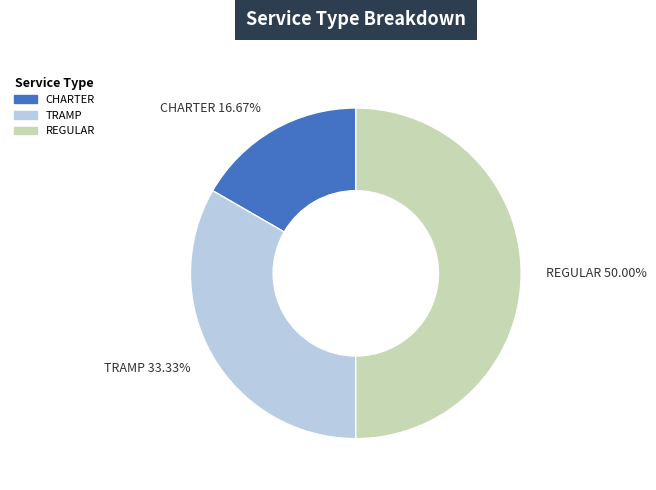

To the nearest percent, what is the combined percentage of REGULAR and TRAMP?

83%